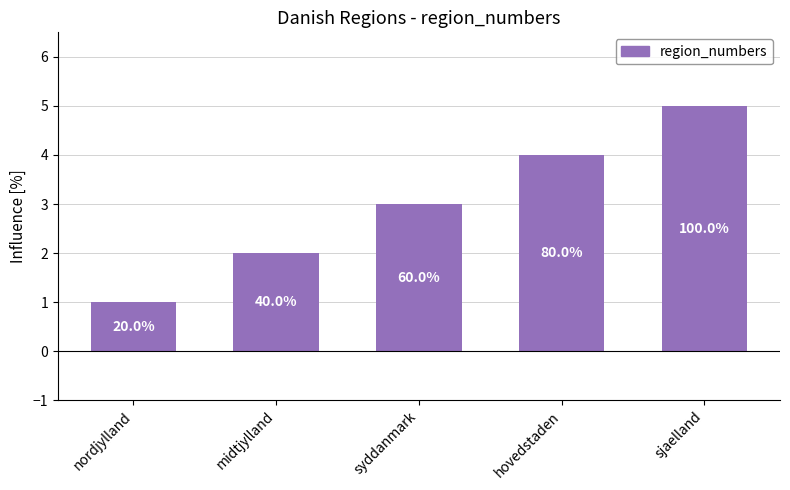

How many bars are there in total?

5